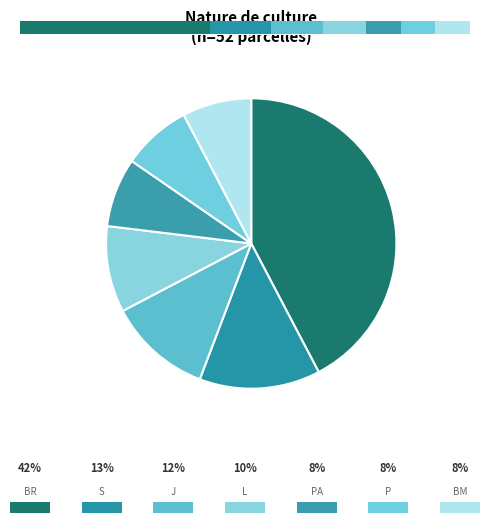

What is the largest slice in the pie chart?

BR